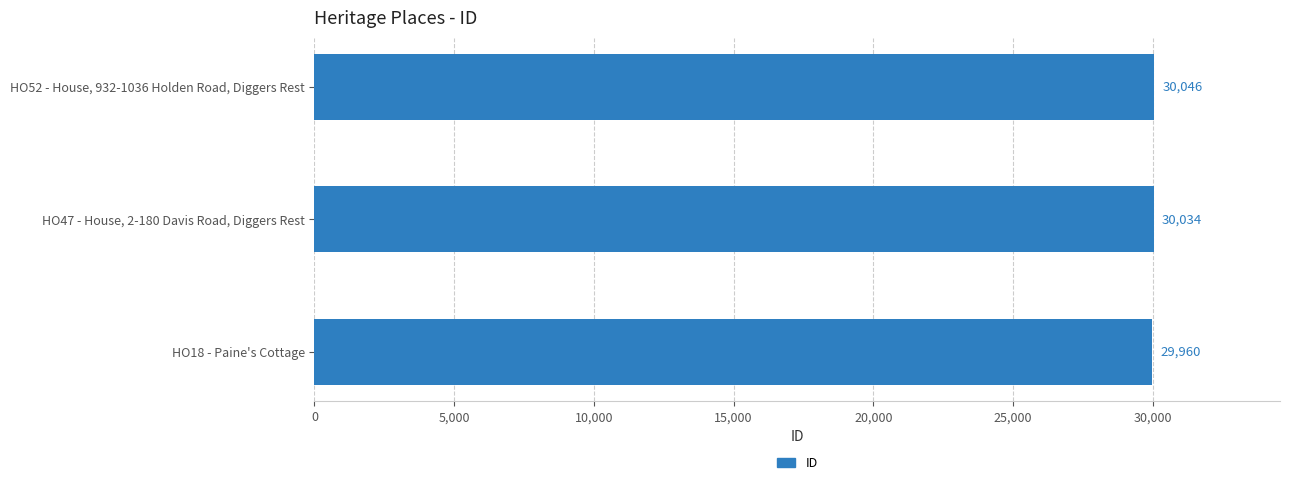

At which label is the value closest to 30003?

HO47 - House, 2-180 Davis Road, Diggers Rest